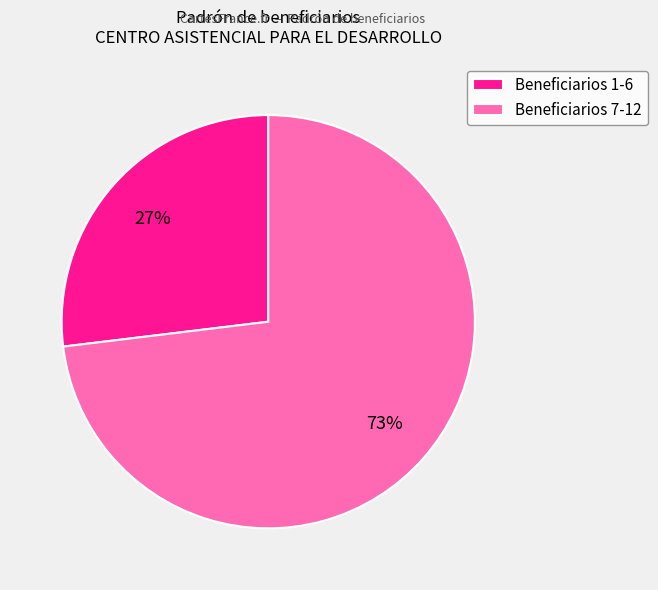

Which category has the biggest portion of the pie?

Beneficiarios 7-12